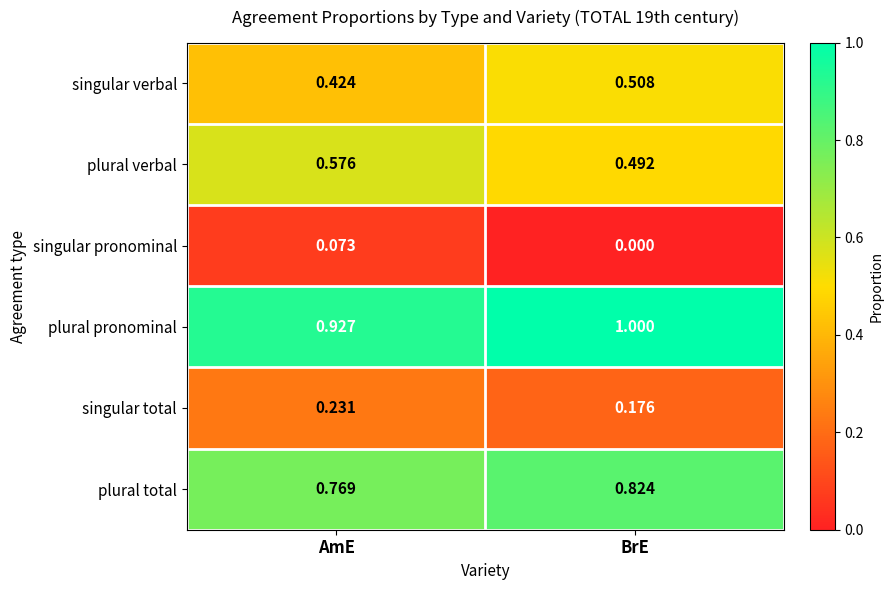

What is the total value across all series at BrE?

3.0